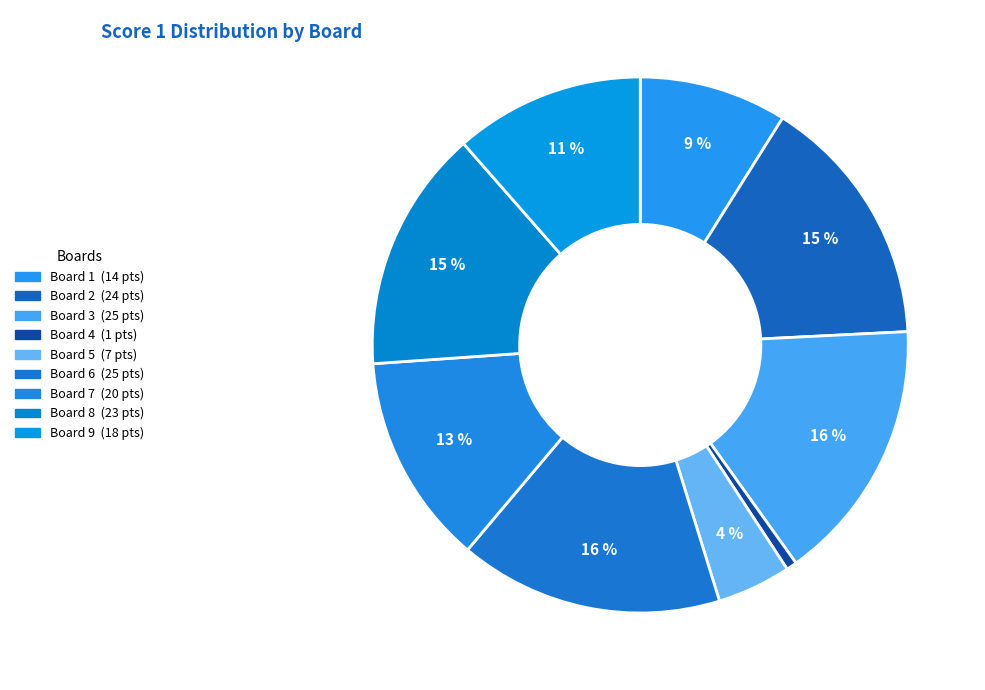

How many slices are in this pie chart?

9